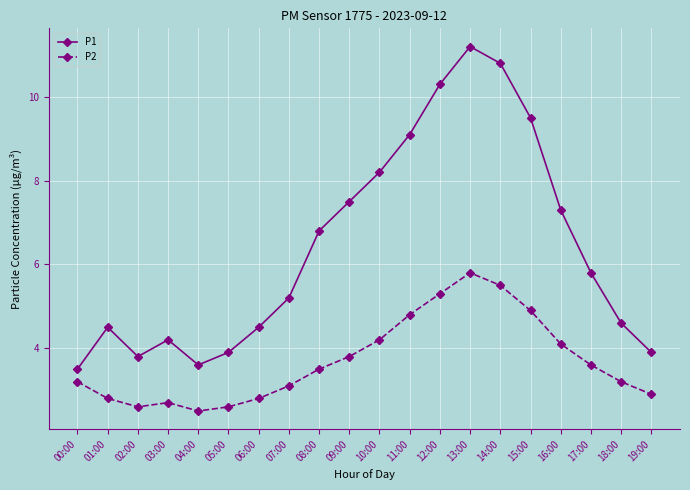

What is the value of the P2 point at the 9th from the left?

3.5